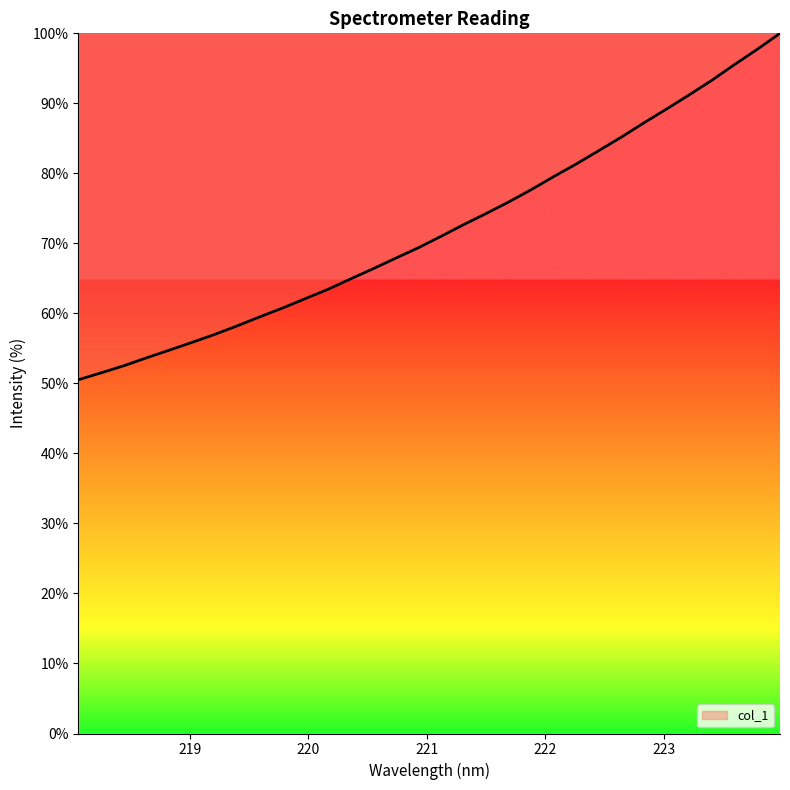

True or false: there are more than 2 points higher than both neighbors.

False